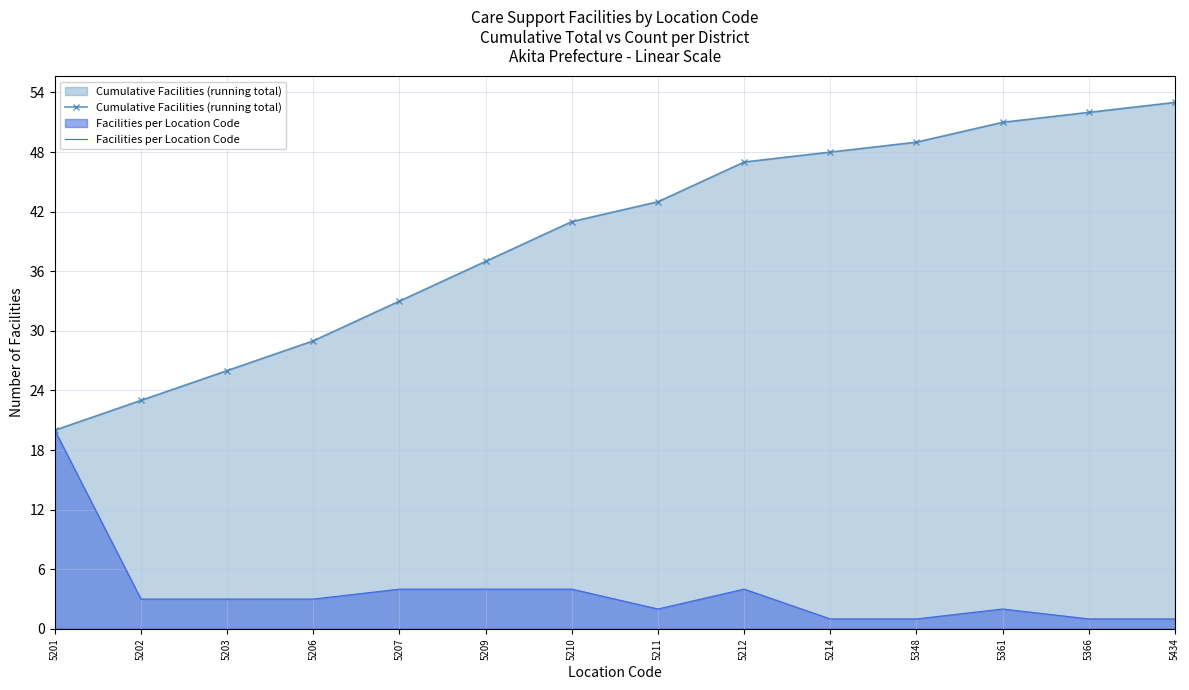

Rank the categories by Facilities per Location Code value from highest to lowest.

5201, 5207, 5209, 5210, 5212, 5202, 5203, 5206, 5211, 5361, 5214, 5348, 5366, 5434